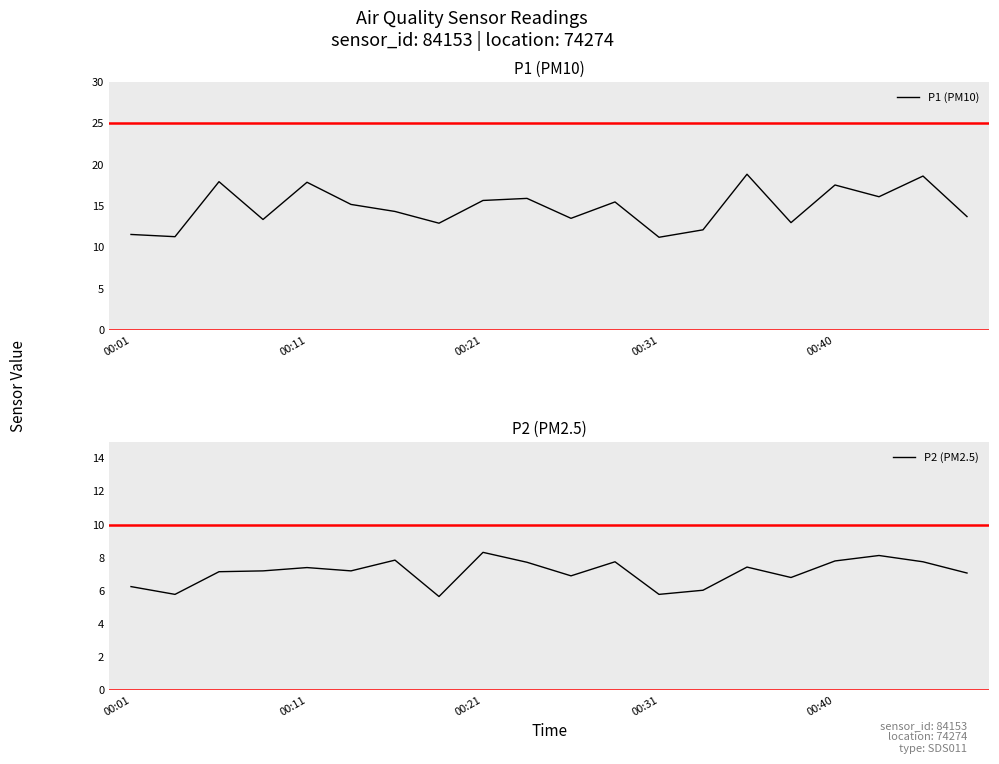

True or false: P1 (PM10) and P2 (PM2.5) cross at least once.

False